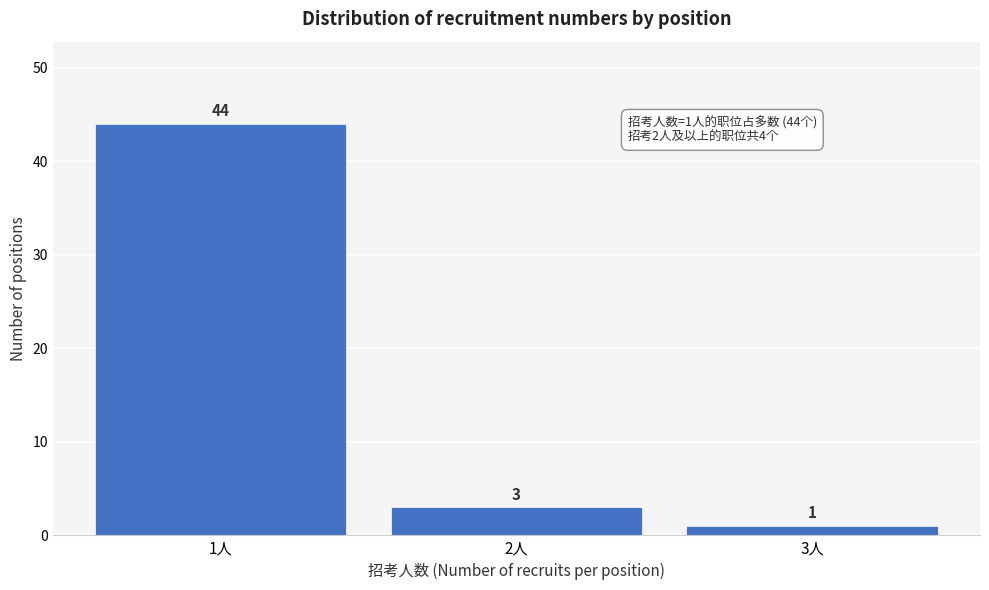

Reading left to right, transcribe all the data shown in this chart.

44	3	1